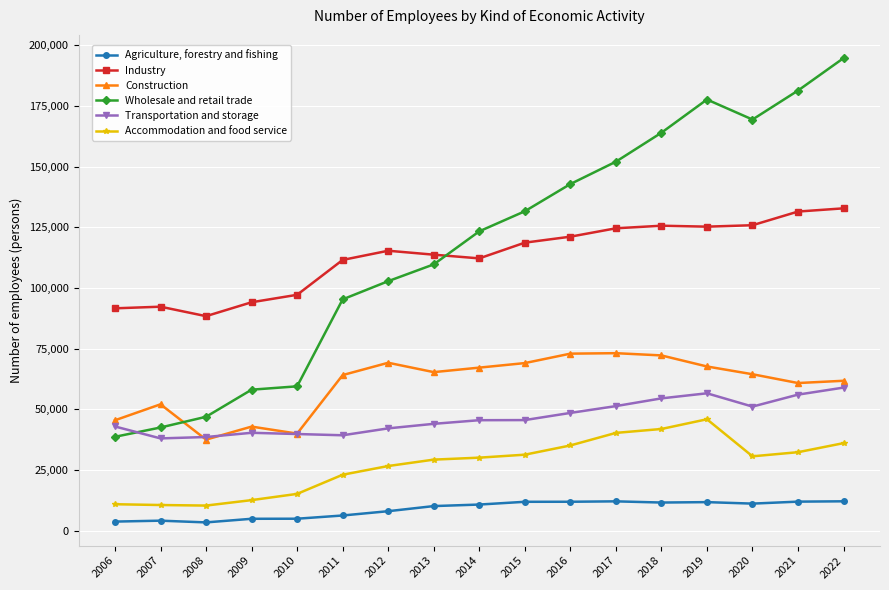

At which category does Construction reach its first local valley?

2008